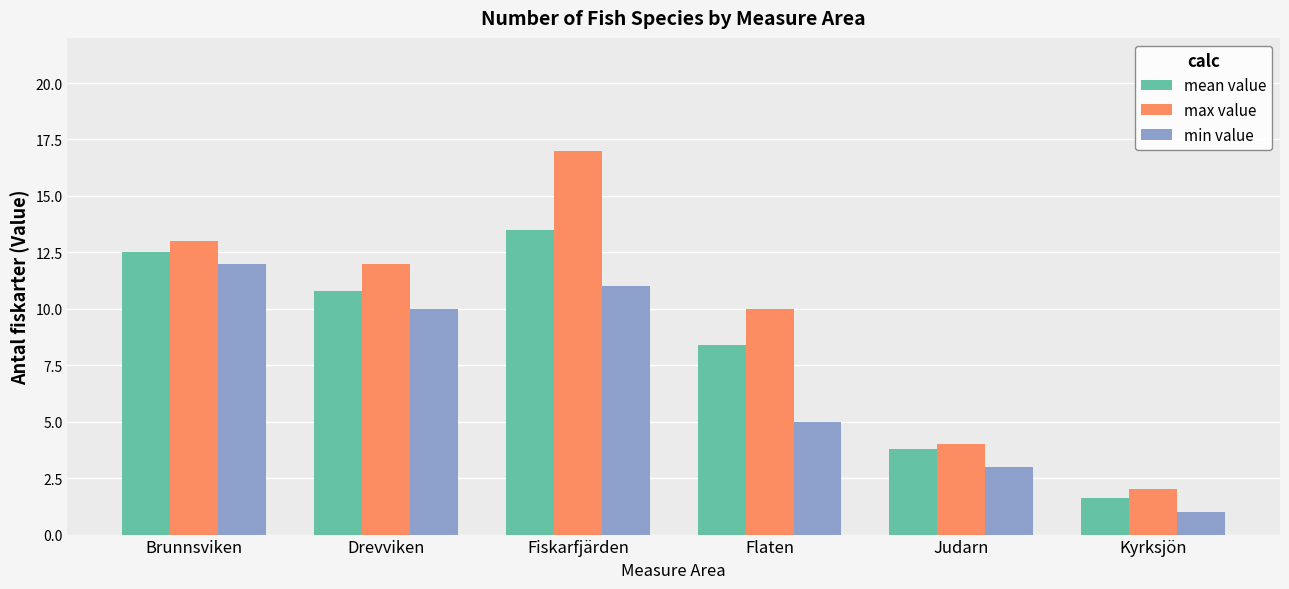

Reading left to right, list all the values displayed in this chart.

mean value: 12.5	10.8	13.5	8.4	3.8	1.6
max value: 13.0	12.0	17.0	10.0	4.0	2.0
min value: 12.0	10.0	11.0	5.0	3.0	1.0